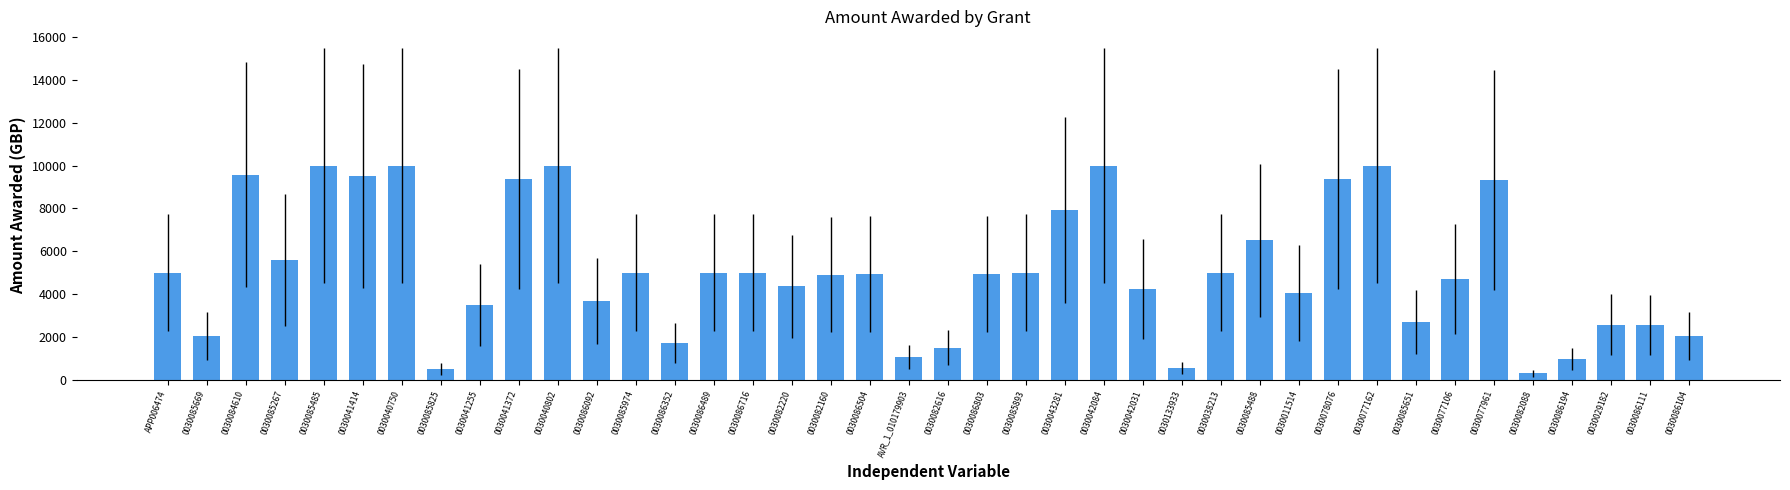

What is the sum of all values?

204809